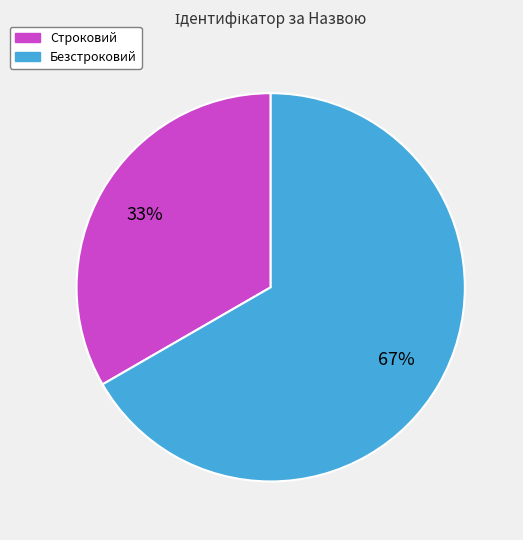

Is there any slice that represents more than half of the pie?

Yes